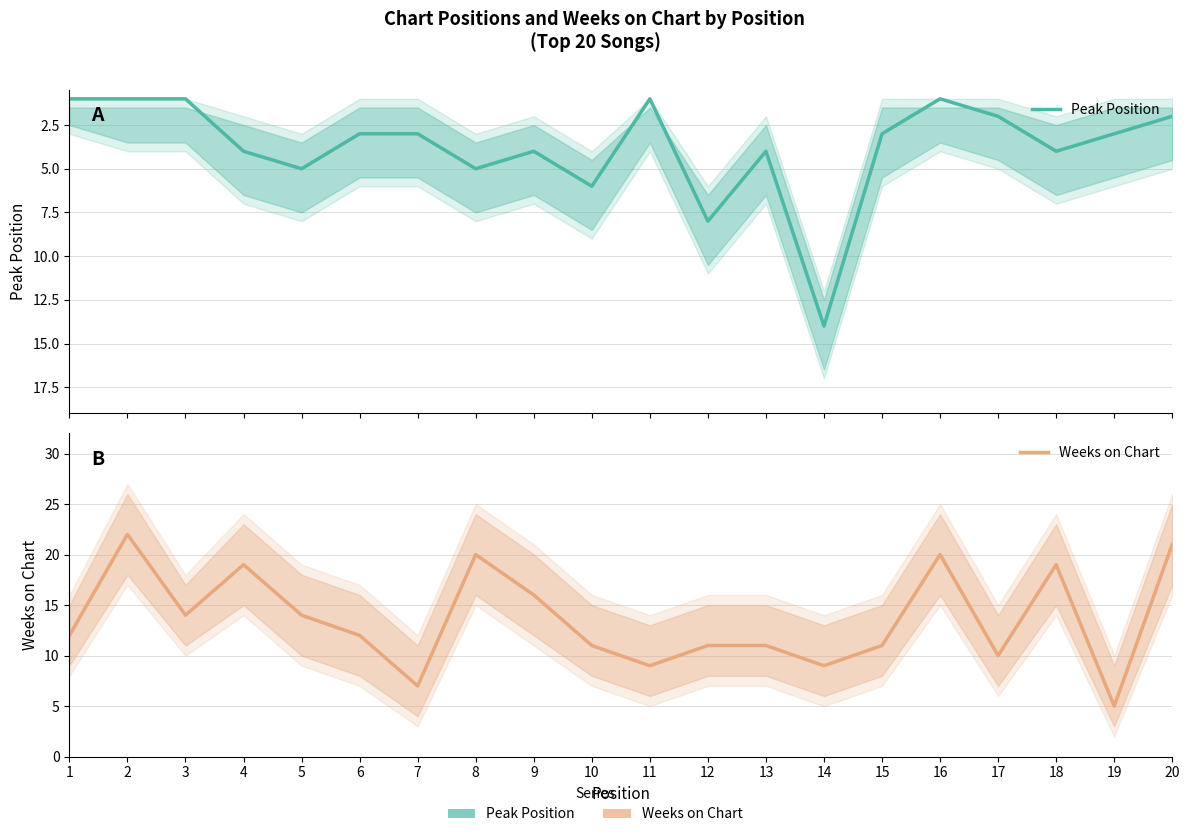

What is the highest value of the Peak Position series?

14